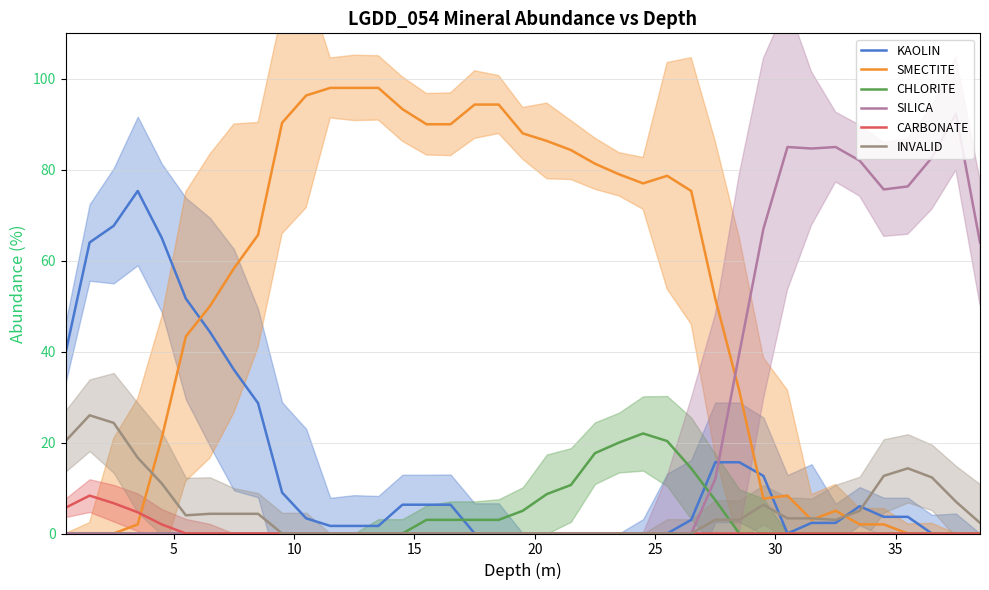

What is the highest value of the CARBONATE series?

8.3